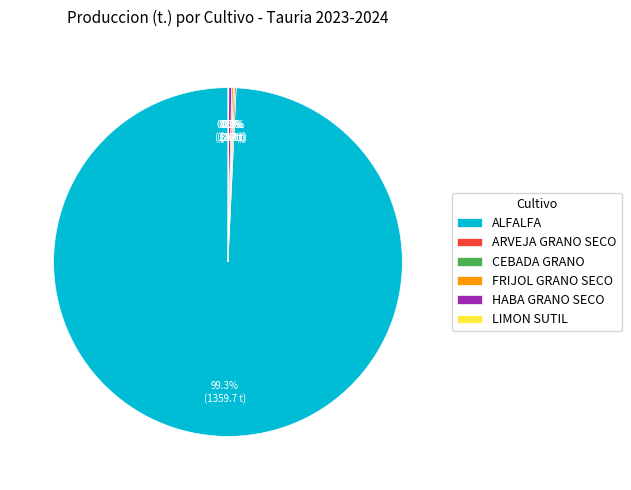

What is the largest slice in the pie chart?

ALFALFA